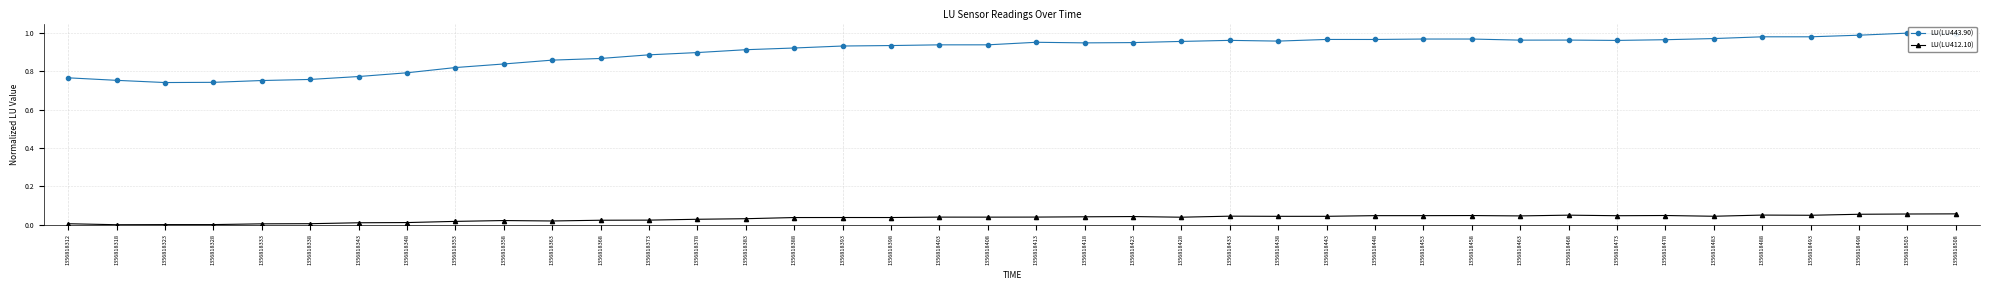

In LU(LU412.10), how many points are higher than both neighbors (excluding endpoints)?

9